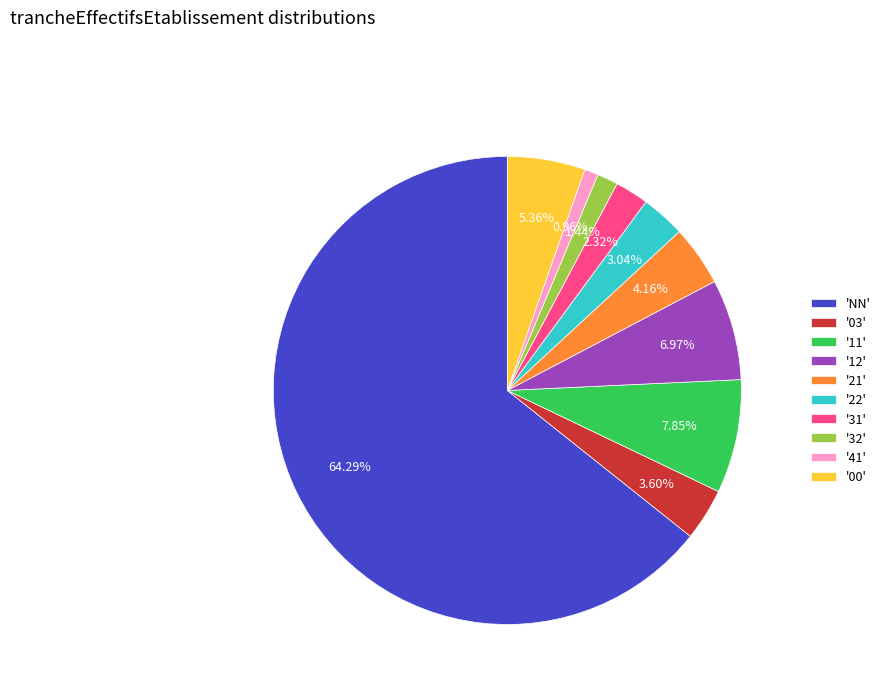

Which category has the biggest portion of the pie?

'NN'